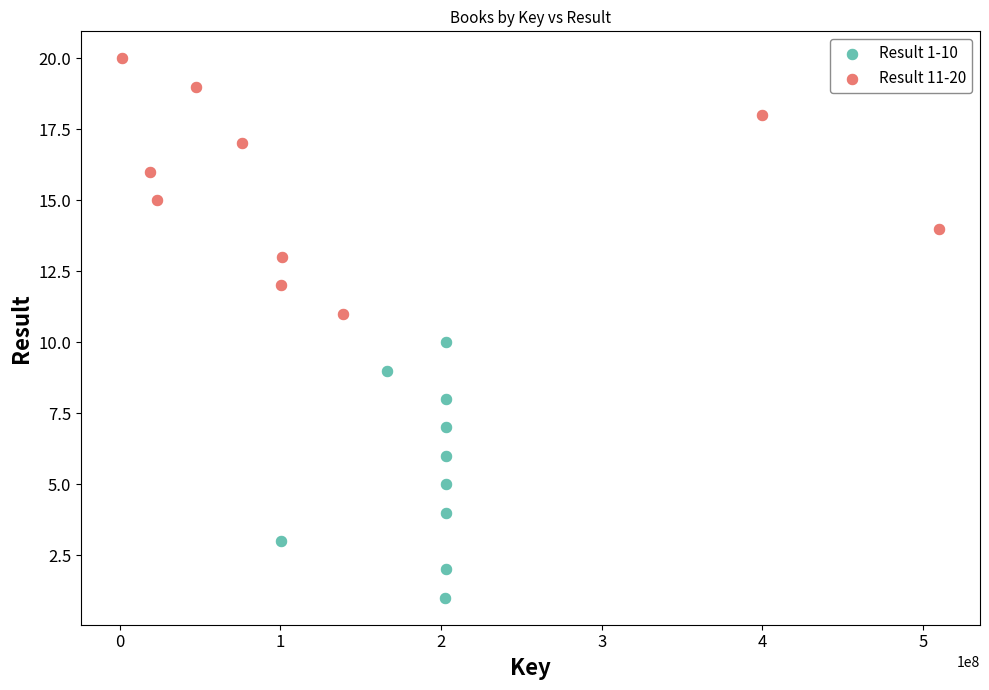

Which series contains the highest Y value?

Result 11-20